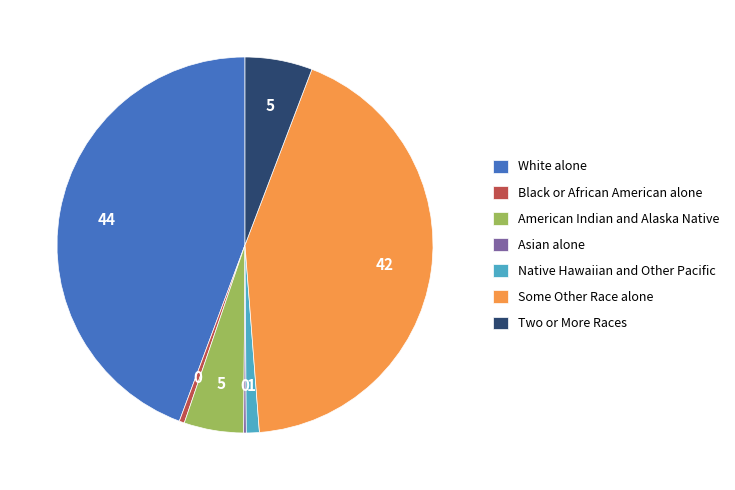

Between Two or More Races and White alone, which is larger?

White alone